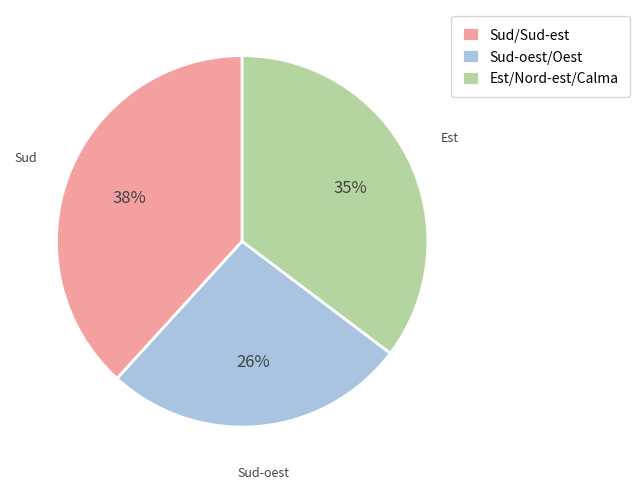

Between Est/Nord-est/Calma and Sud-oest/Oest, which is larger?

Est/Nord-est/Calma